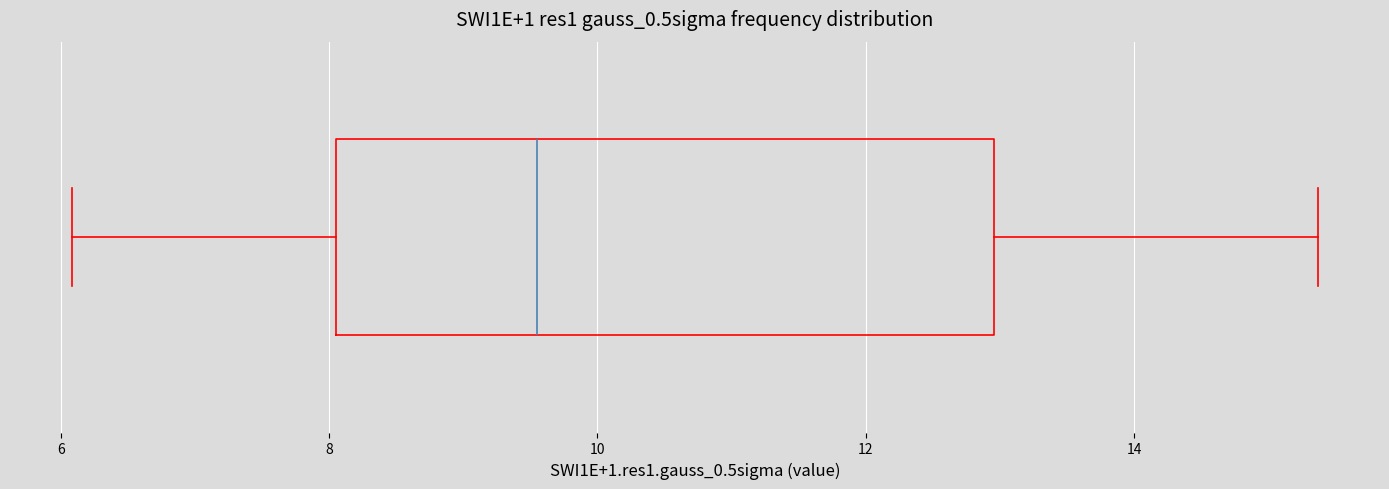

Where is the left edge of the box on the x-axis? The values are not printed on the chart, so give them approximately, as read against the axis.

8.0